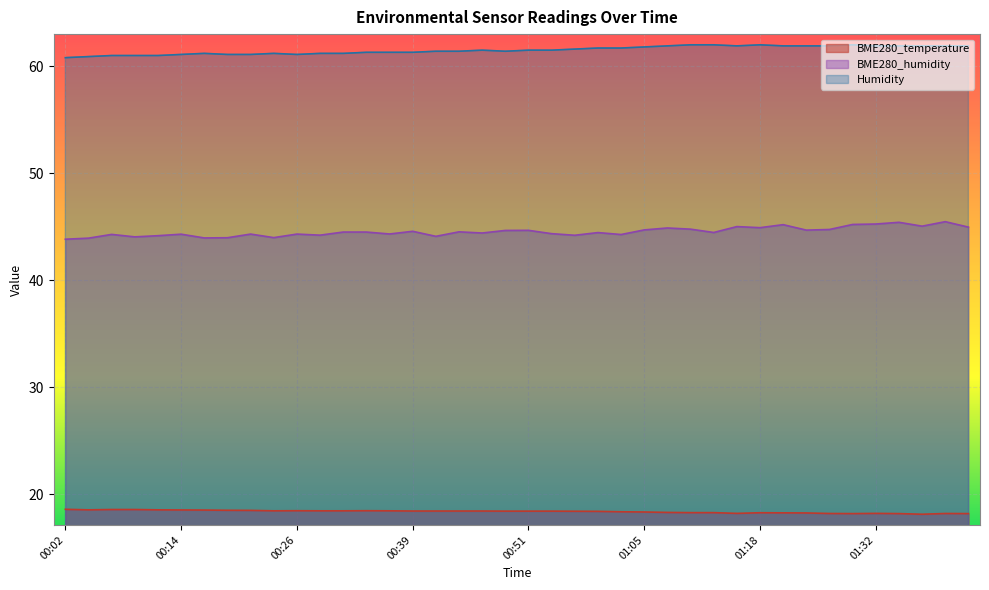

Where is the first local minimum for BME280_humidity?

00:09